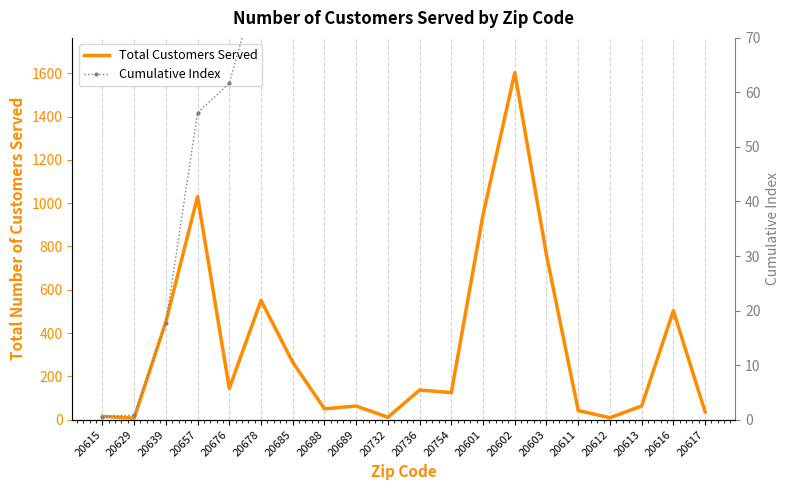

Rank the categories by Total Customers Served value from highest to lowest.

20602, 20657, 20601, 20603, 20678, 20616, 20639, 20685, 20676, 20736, 20754, 20689, 20613, 20688, 20611, 20617, 20615, 20732, 20612, 20629